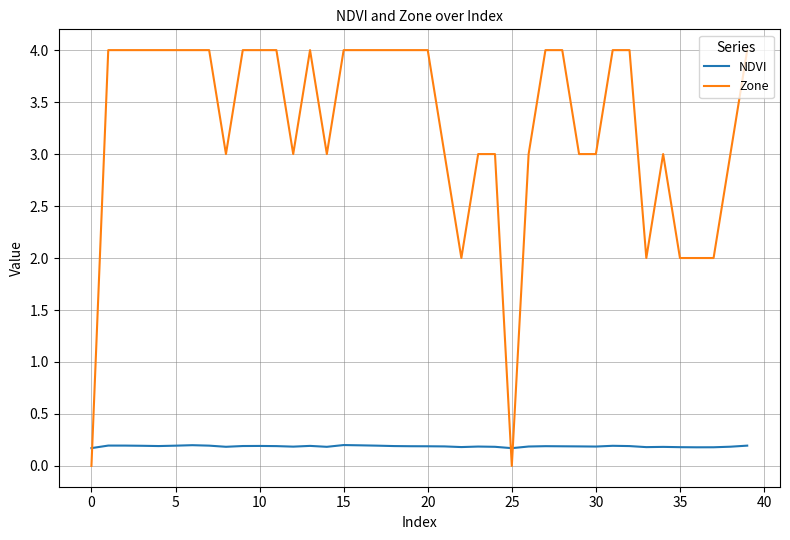

List the series in order of their peak value, lowest first.

NDVI, Zone